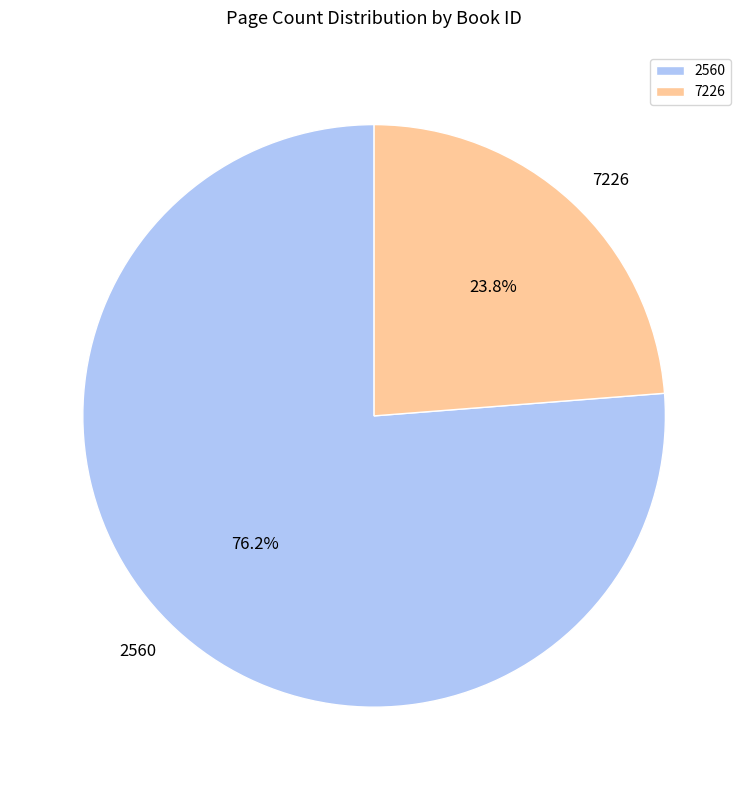

What portion of the pie excludes 2560?

23.8%